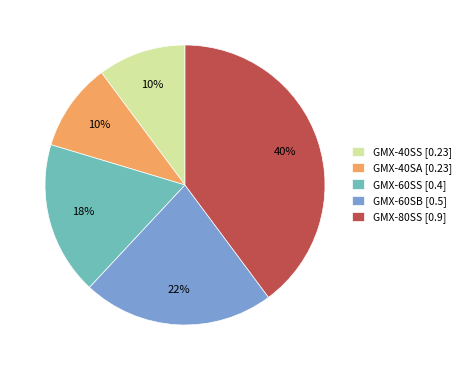

To the nearest percent, what is the combined percentage of GMX-80SS and GMX-60SB?

62%